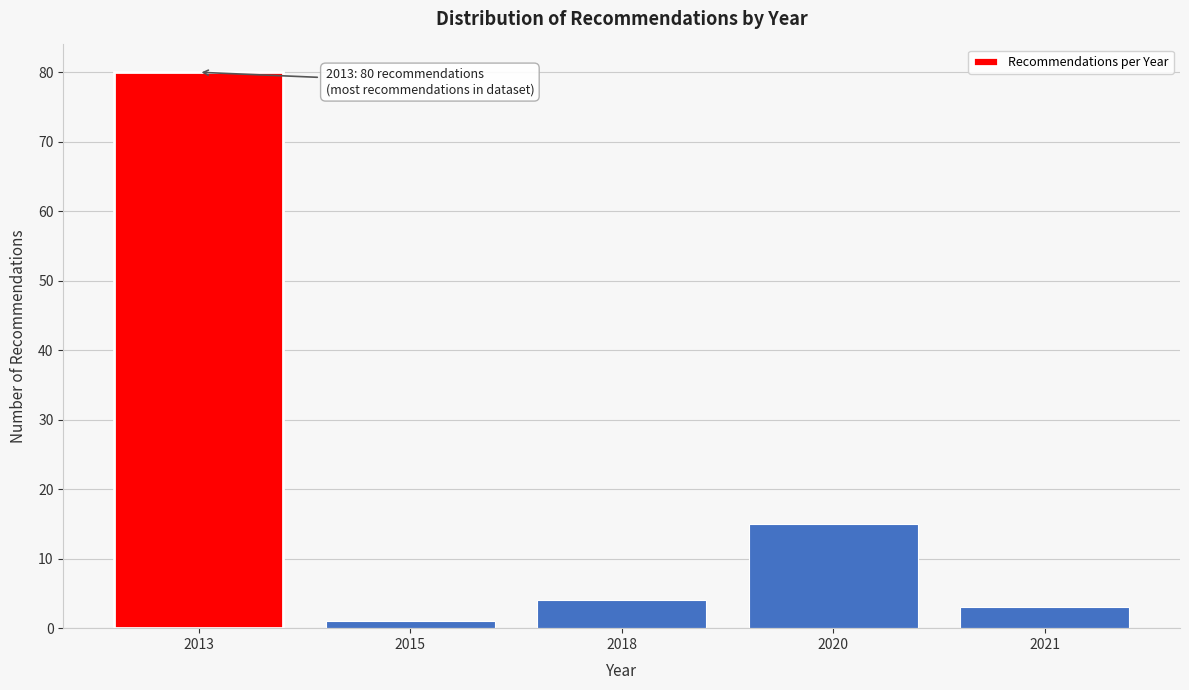

Reading left to right, extract all data points from this chart.

2013=80	2015=1	2018=4	2020=15	2021=3